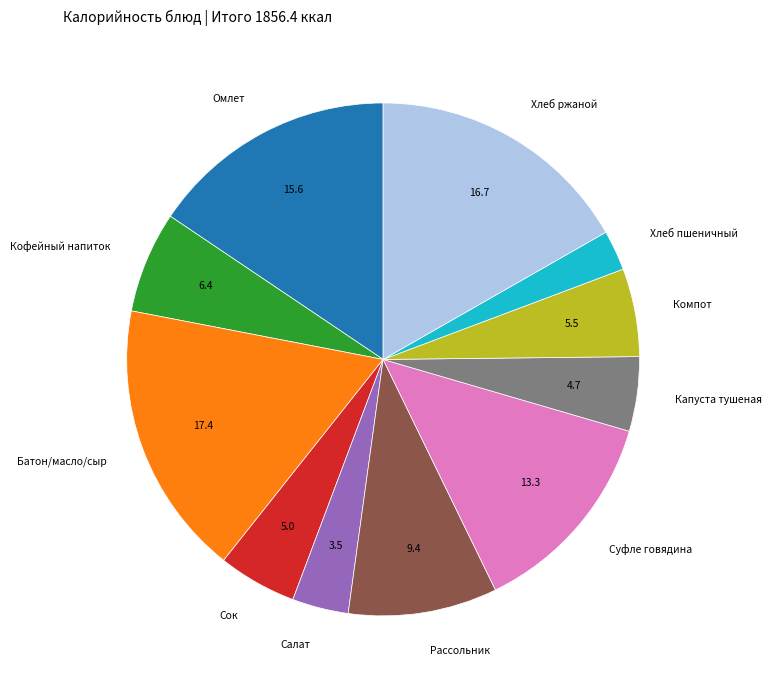

Does Кофейный напиток represent more than half of the total?

No